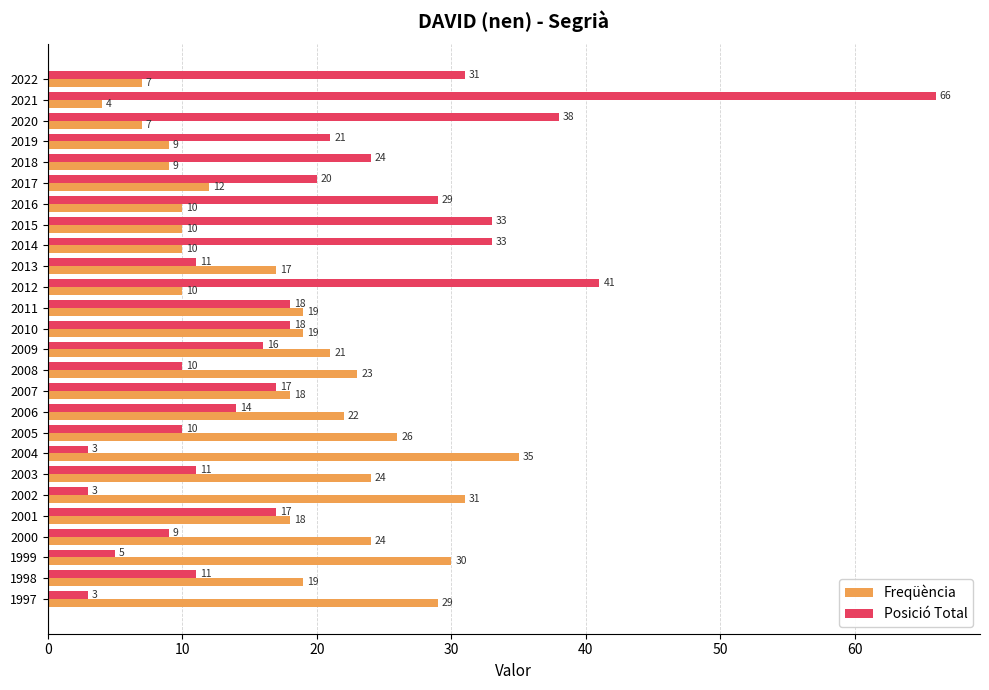

How many data points in Posició Total are less than 17?

12